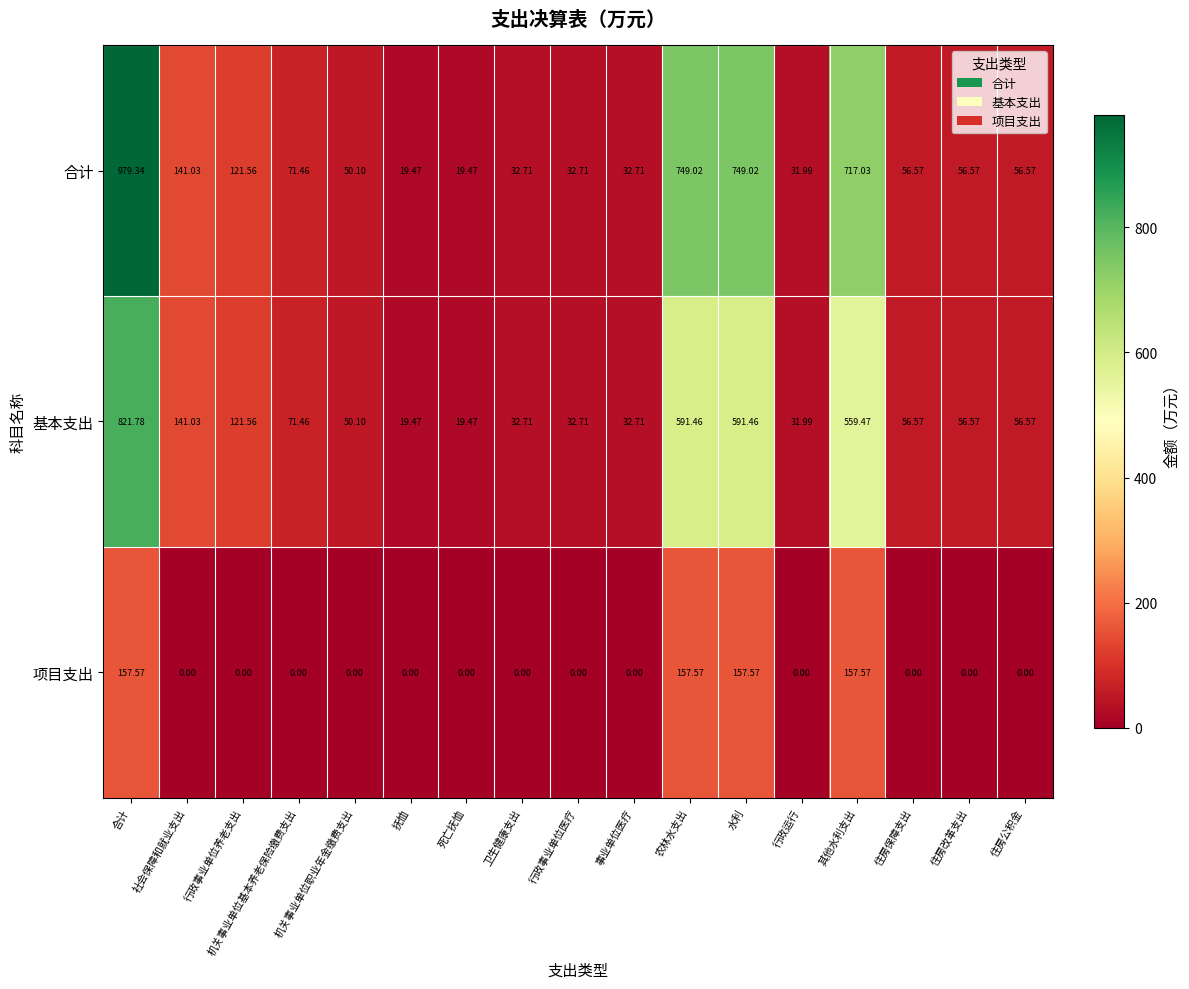

Which series has the widest spread of values?

合计